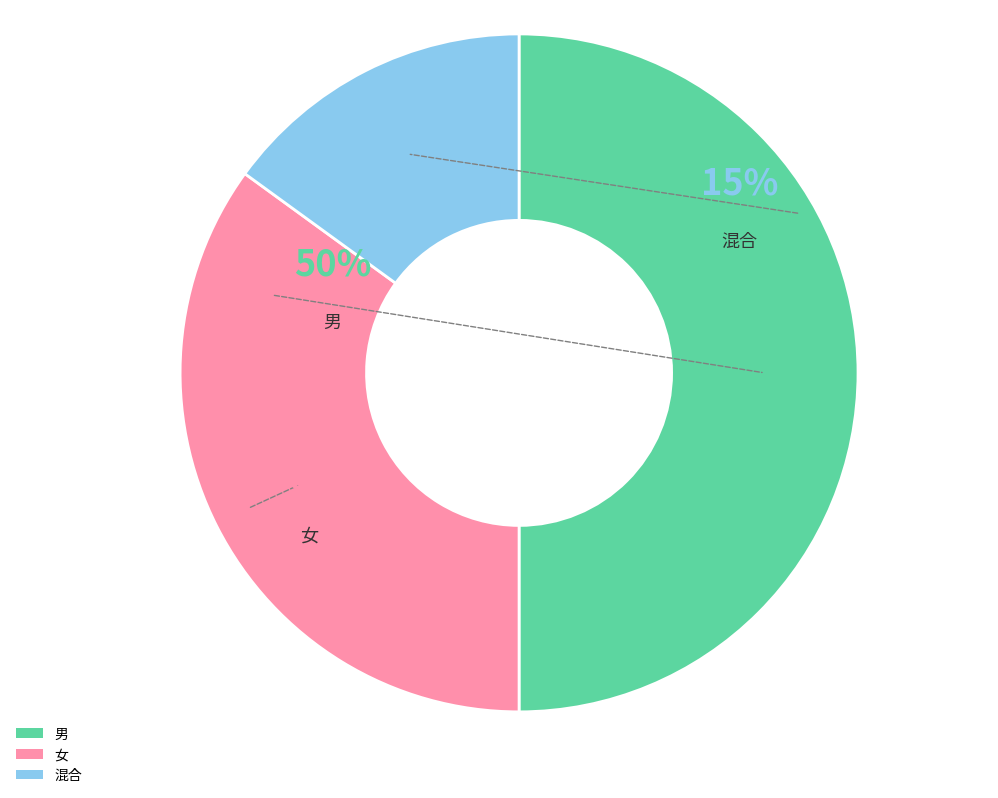

Do 混合 and 男 together represent more than half of the pie?

Yes